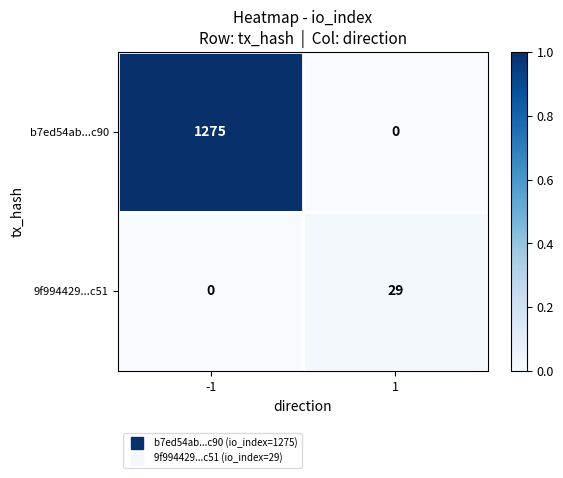

What is the total value across all series at -1?

1275